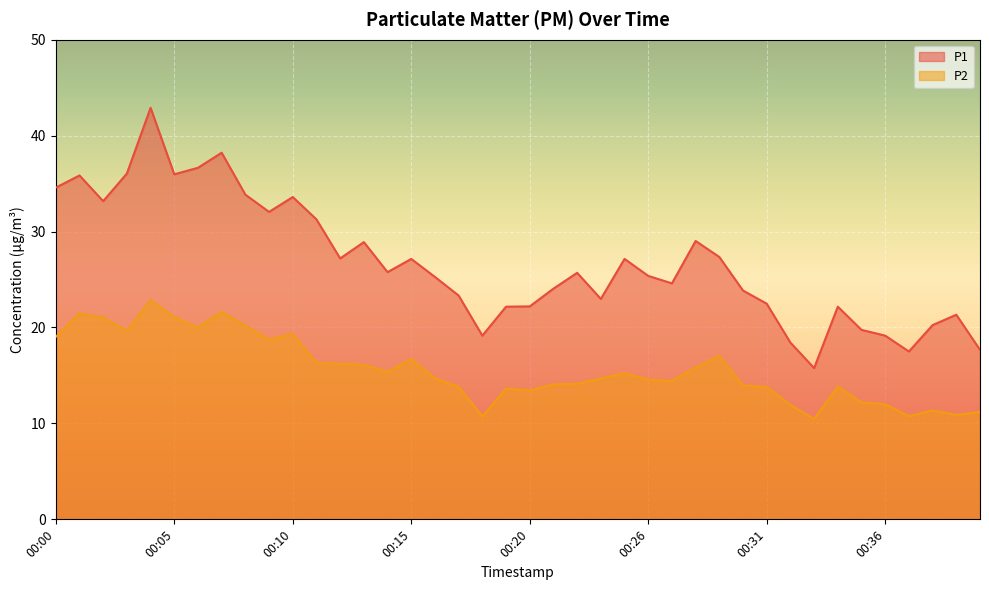

True or false: P1 and P2 intersect in this chart.

False